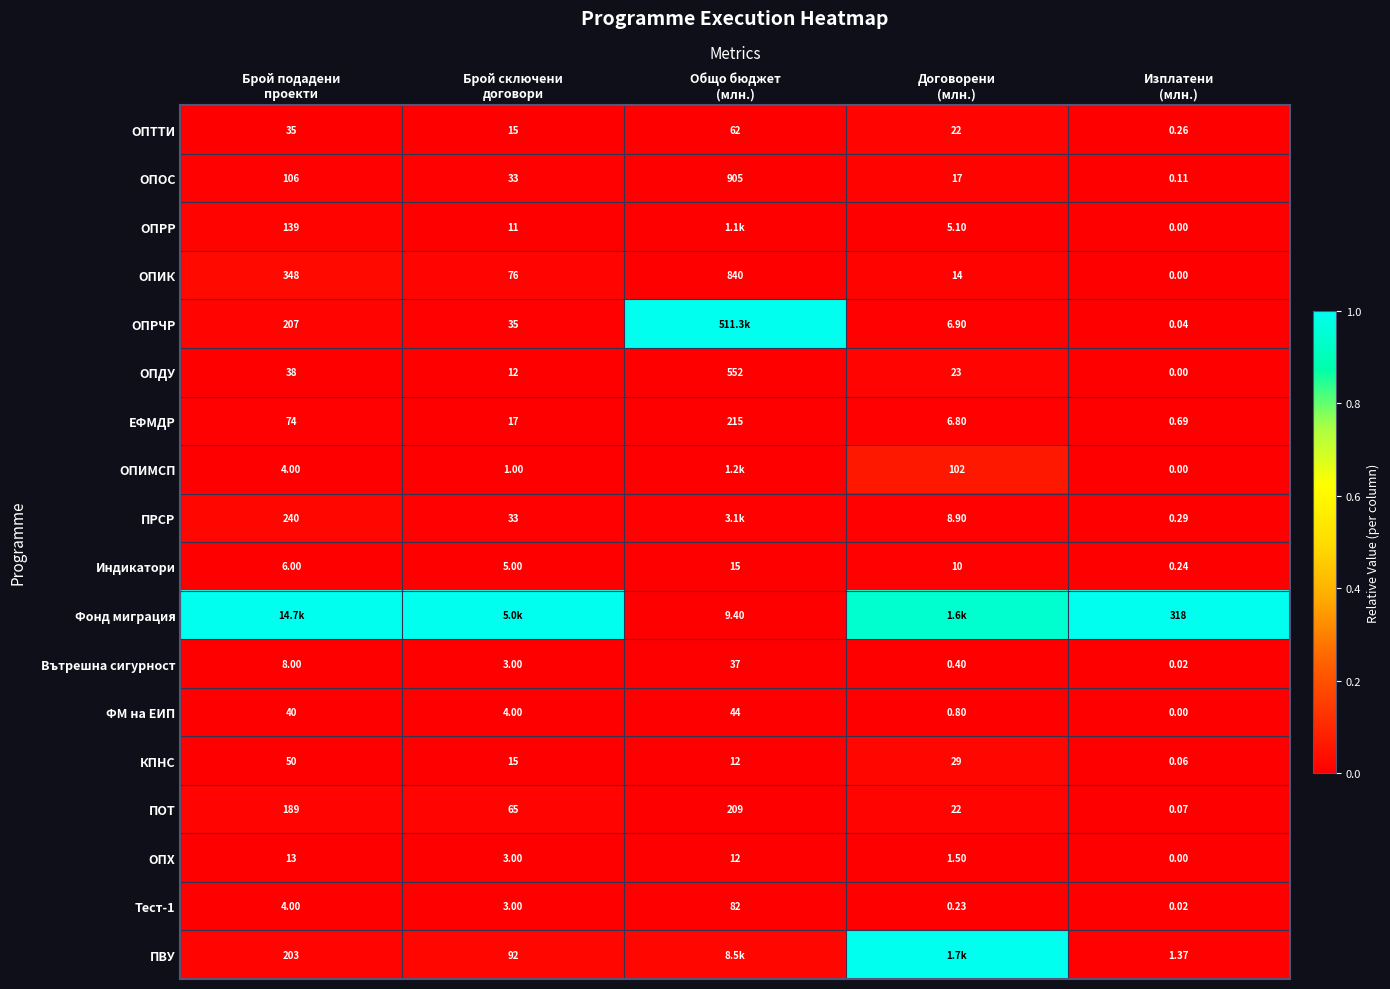

List the series in order of their peak value, highest first.

ОПРЧР, Фонд миграция, ПВУ, ОПИМСП, ОПИК, КПНС, ПРСР, ОПДУ, ПОТ, ОПТТИ, ОПОС, ОПРР, Индикатори, ЕФМДР, ФМ на ЕИП, ОПХ, Вътрешна сигурност, Тест-1